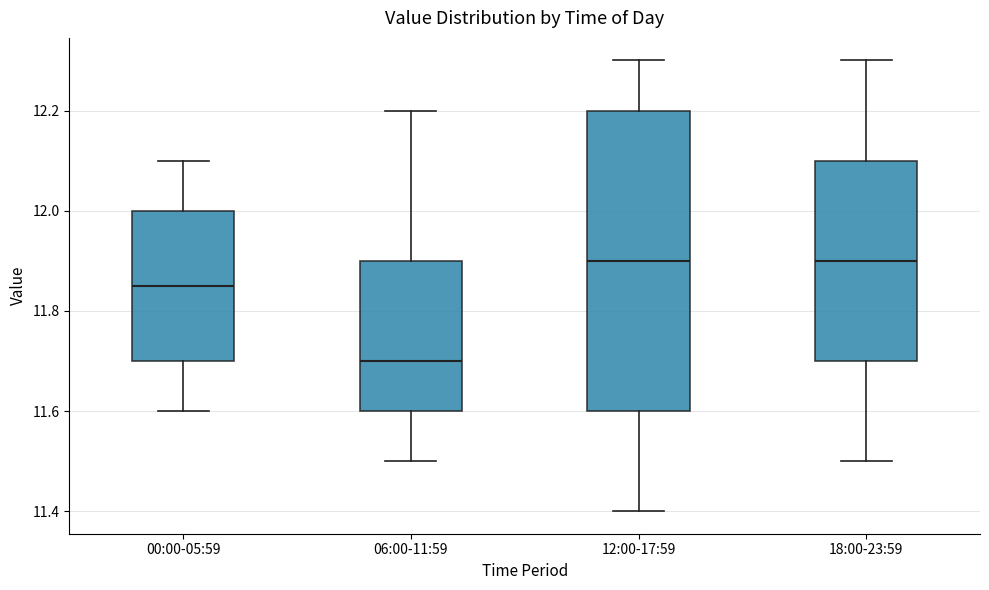

Reading left to right, transcribe this box plot: for each box, give where its median line is, the range the box spans, and where its two whiskers end, as read against the y-axis. The values are not printed on the chart, so give them approximately, as read against the axis.

00:00-05:59: median 11.86, box 11.70 to 12.00, whiskers 11.60 to 12.10
06:00-11:59: median 11.70, box 11.60 to 11.90, whiskers 11.50 to 12.20
12:00-17:59: median 11.90, box 11.60 to 12.20, whiskers 11.40 to 12.30
18:00-23:59: median 11.90, box 11.70 to 12.10, whiskers 11.50 to 12.30